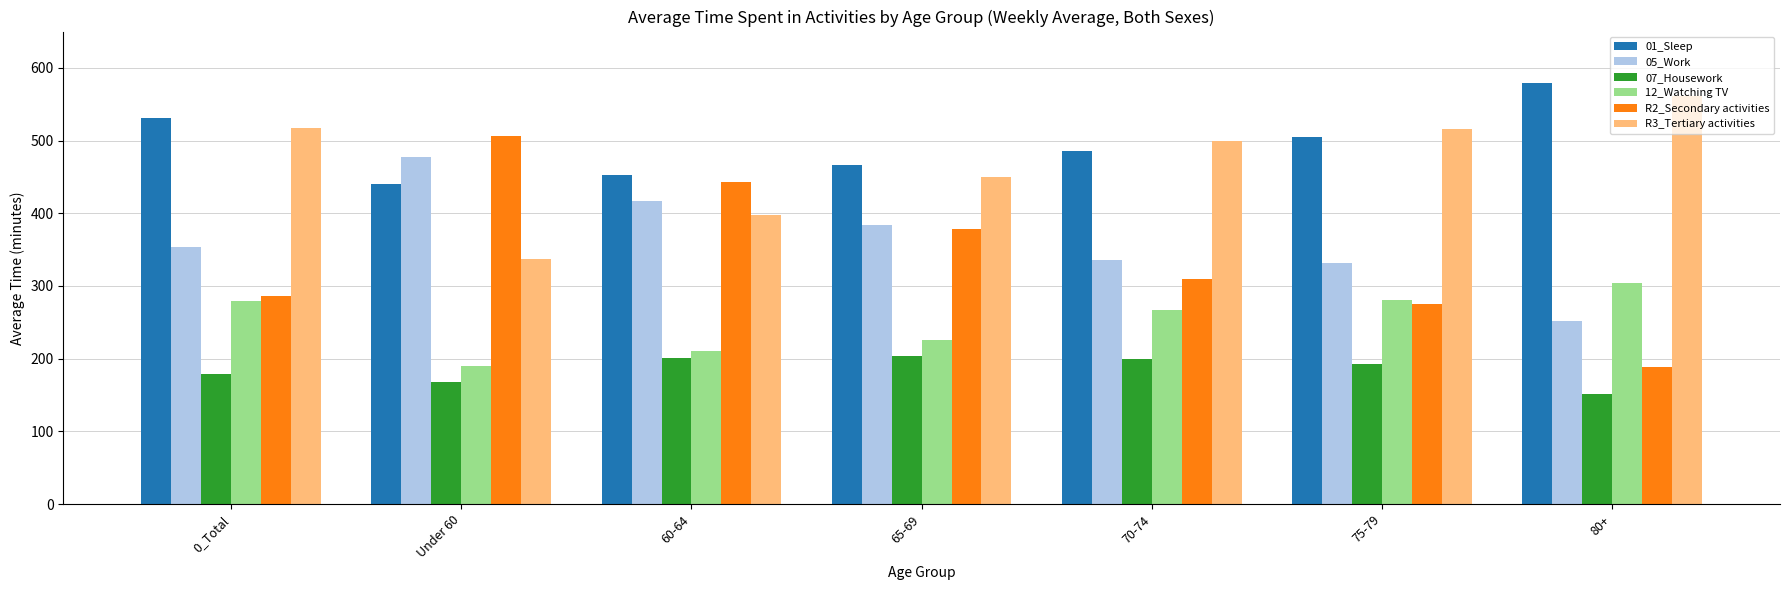

Is it true that 07_Housework equals 201 at 60-64?

True